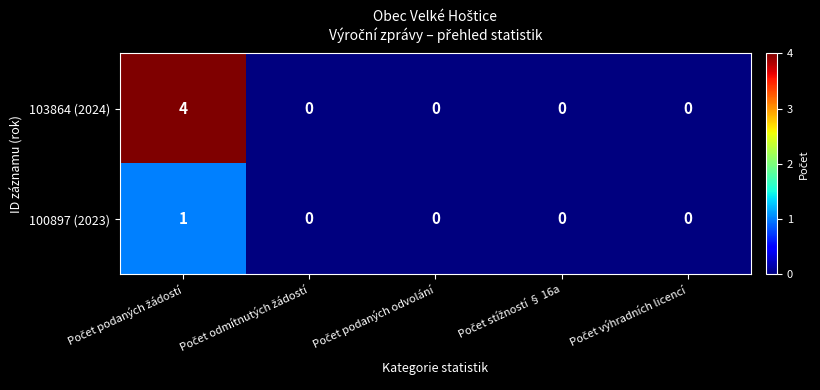

Which series has the widest spread of values?

103864 (2024)